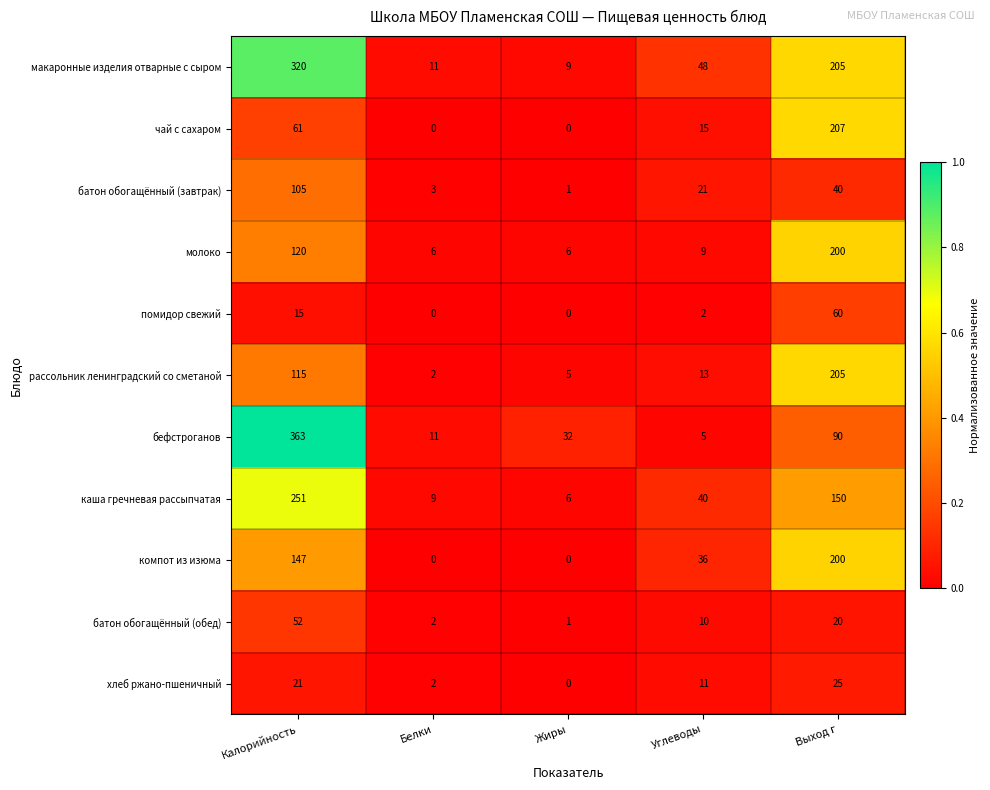

What is the total value across all series at Белки?

46